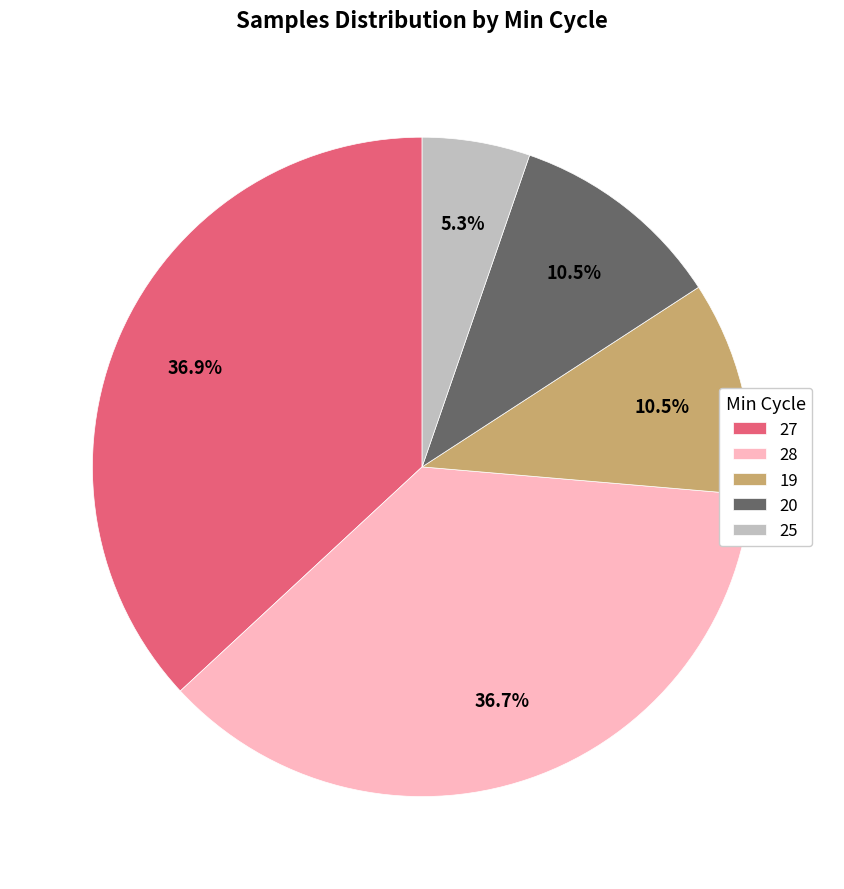

What portion of the pie excludes 28?

63.3%